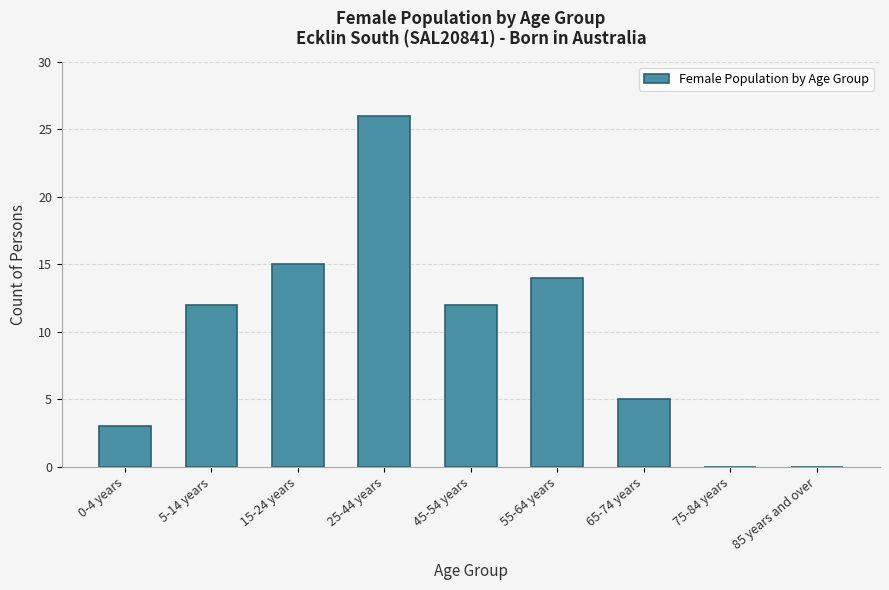

Reading left to right, transcribe all the data shown in this chart.

0-4 years=3	5-14 years=12	15-24 years=15	25-44 years=26	45-54 years=12	55-64 years=14	65-74 years=5	75-84 years=0	85 years and over=0